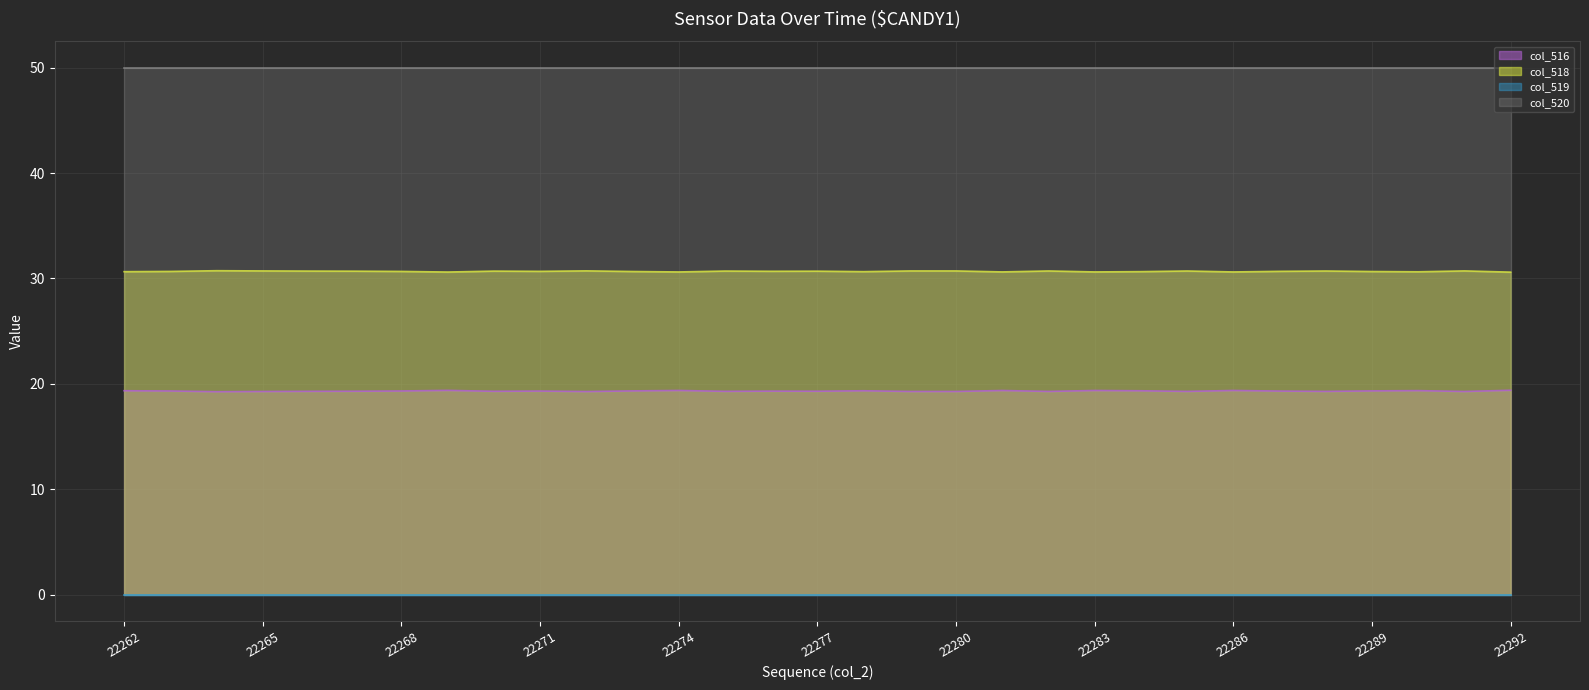

In col_516, how many points are higher than both neighbors (excluding endpoints)?

9